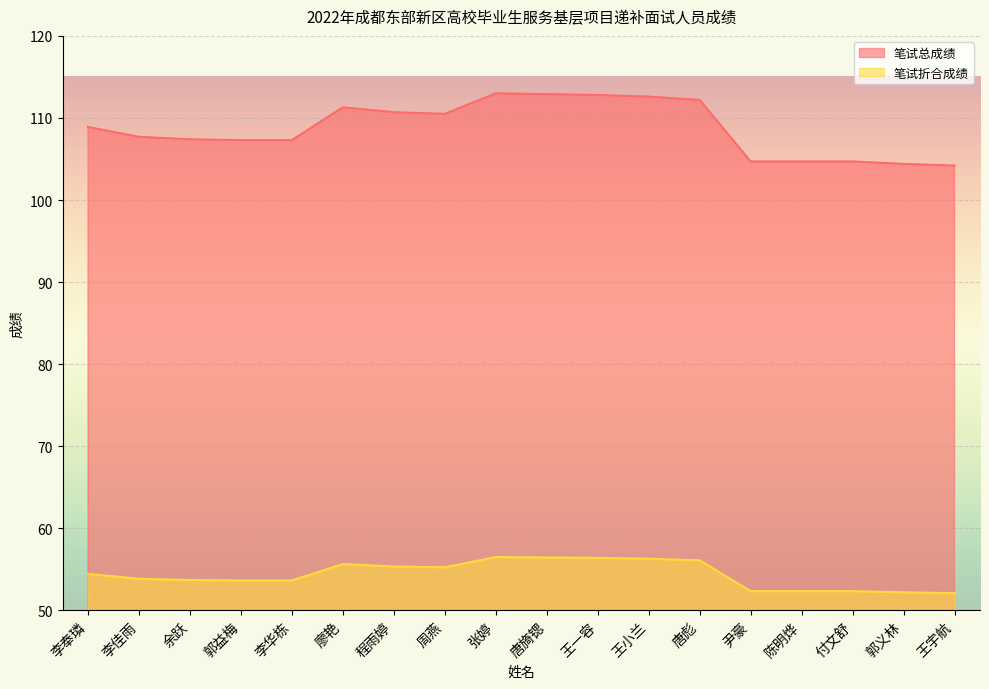

Reading left to right, extract all data points from this chart.

笔试总成绩: 李奉璘=108.9	李佳雨=107.7	余跃=107.4	郭益梅=107.3	李华栋=107.3	廖艳=111.3	程雨婷=110.7	周燕=110.5	张婷=113.0	唐旖锶=112.9	王一容=112.8	王小兰=112.6	唐彪=112.2	尹豪=104.7	陈明烨=104.7	付文舒=104.7	郭义林=104.4	王宇航=104.2
笔试折合成绩: 李奉璘=54.5	李佳雨=53.9	余跃=53.7	郭益梅=53.6	李华栋=53.6	廖艳=55.6	程雨婷=55.4	周燕=55.2	张婷=56.5	唐旖锶=56.5	王一容=56.4	王小兰=56.3	唐彪=56.1	尹豪=52.4	陈明烨=52.4	付文舒=52.4	郭义林=52.2	王宇航=52.1